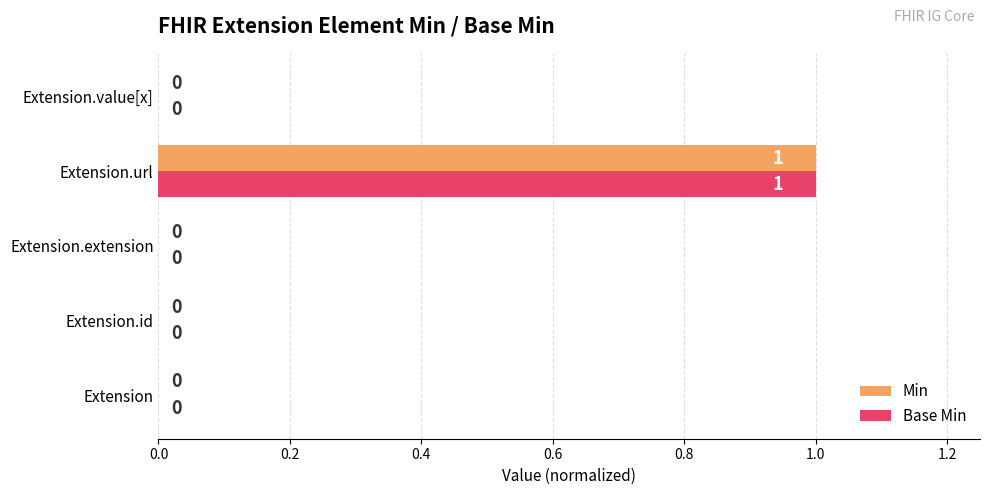

Which label corresponds to the largest value in the chart?

Extension.url